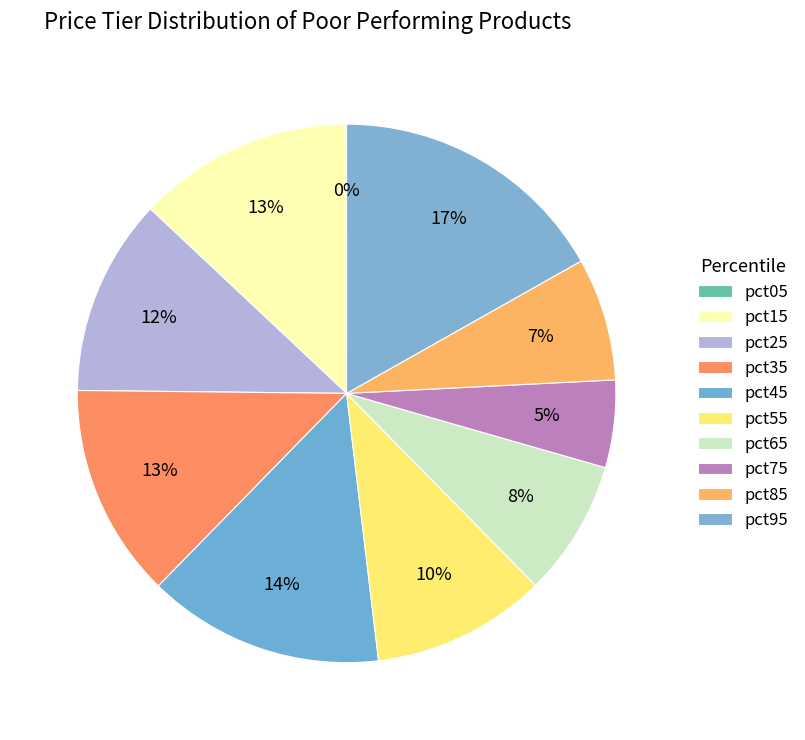

Is it true that pct55 is 1% of the pie?

False